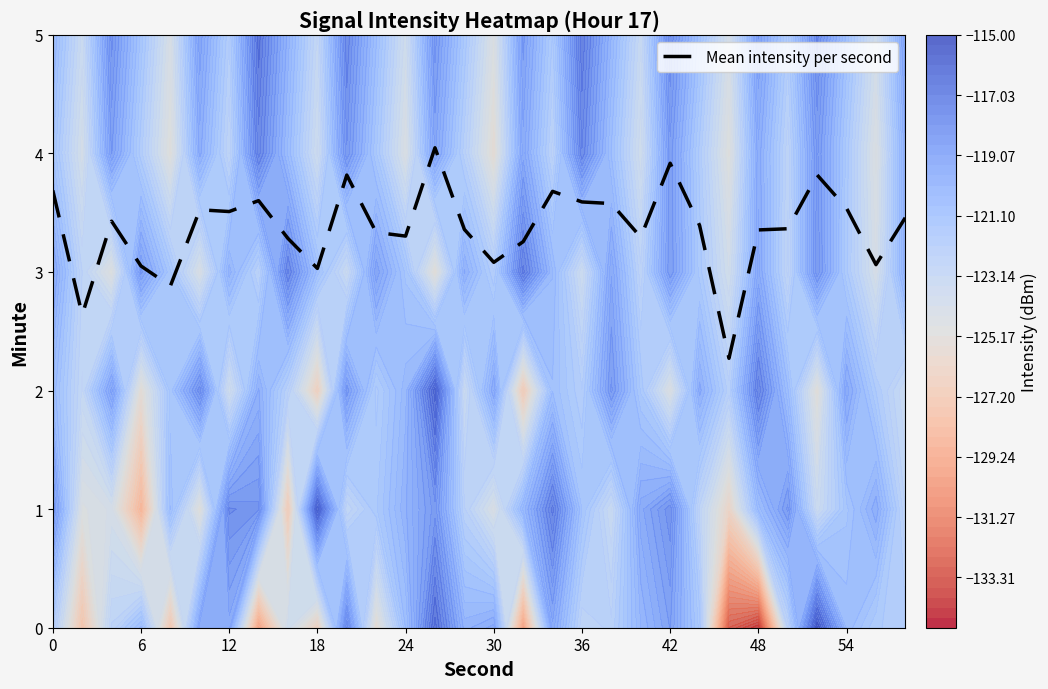

Is it true that Mean intensity per second equals 6.2 at 36?

False